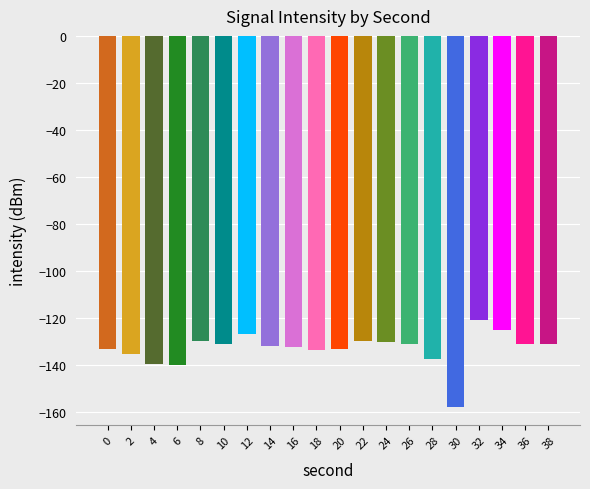

Which label corresponds to the smallest value in the chart?

30